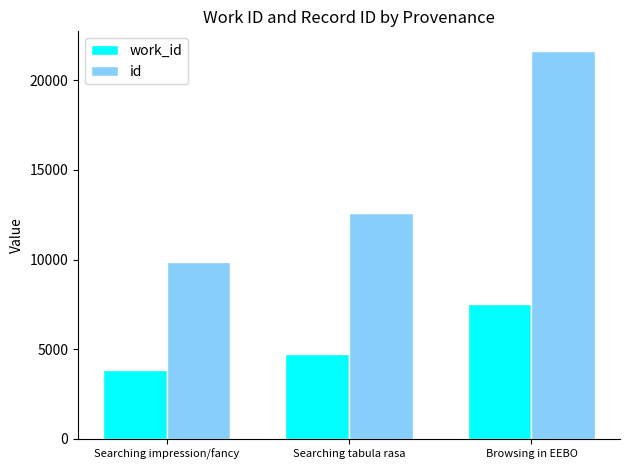

What is the difference between the maximum and minimum values in the id series?

11801